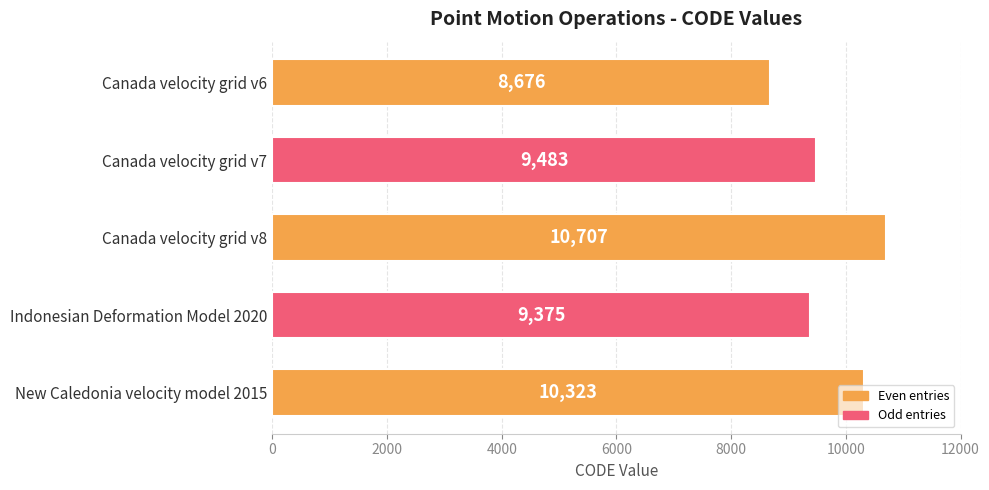

How many series are shown in this chart?

1